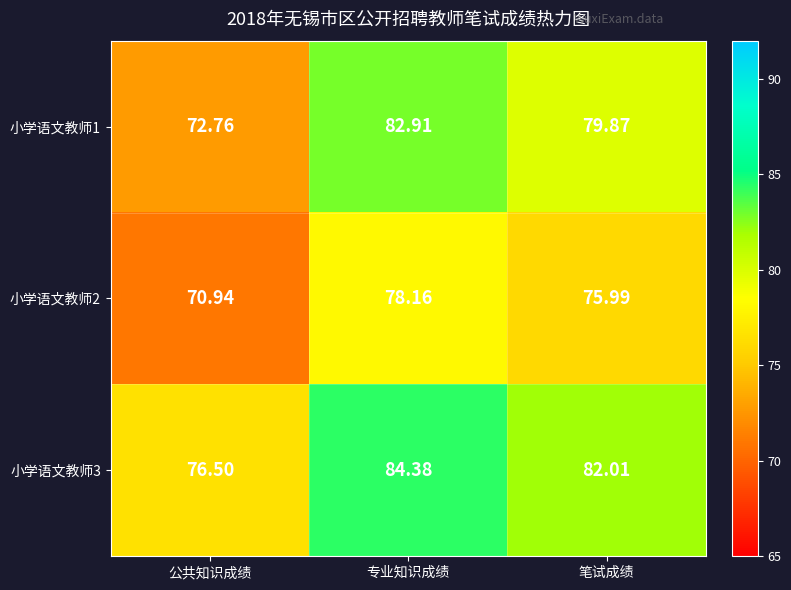

Which series has the widest spread of values?

小学语文教师1